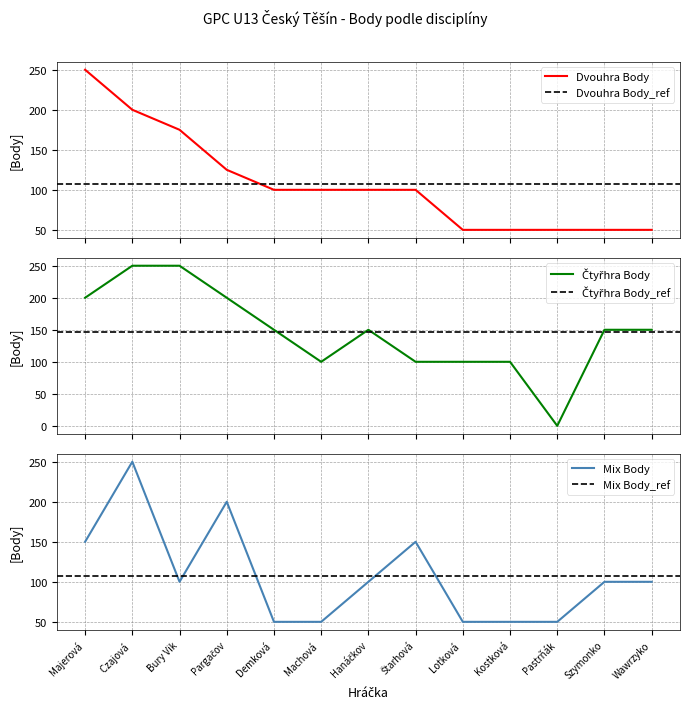

What is the minimum value for Dvouhra Body?

50